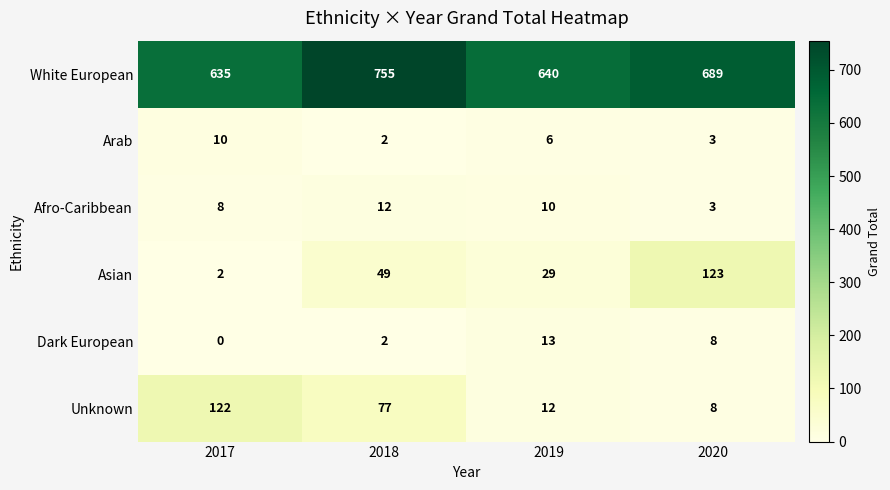

Count the number of data series in this chart.

6